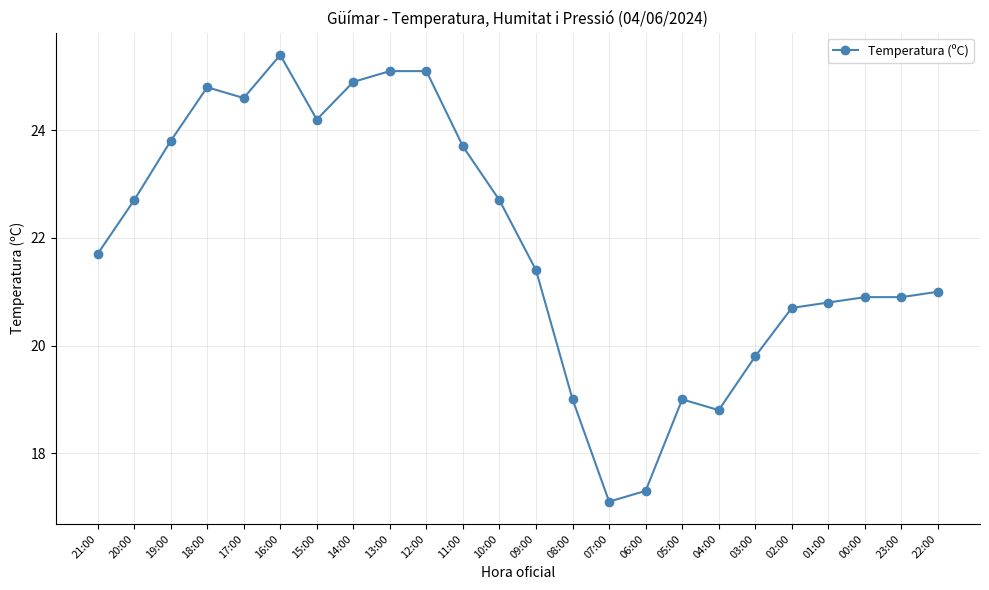

How many lines are shown in the chart?

1